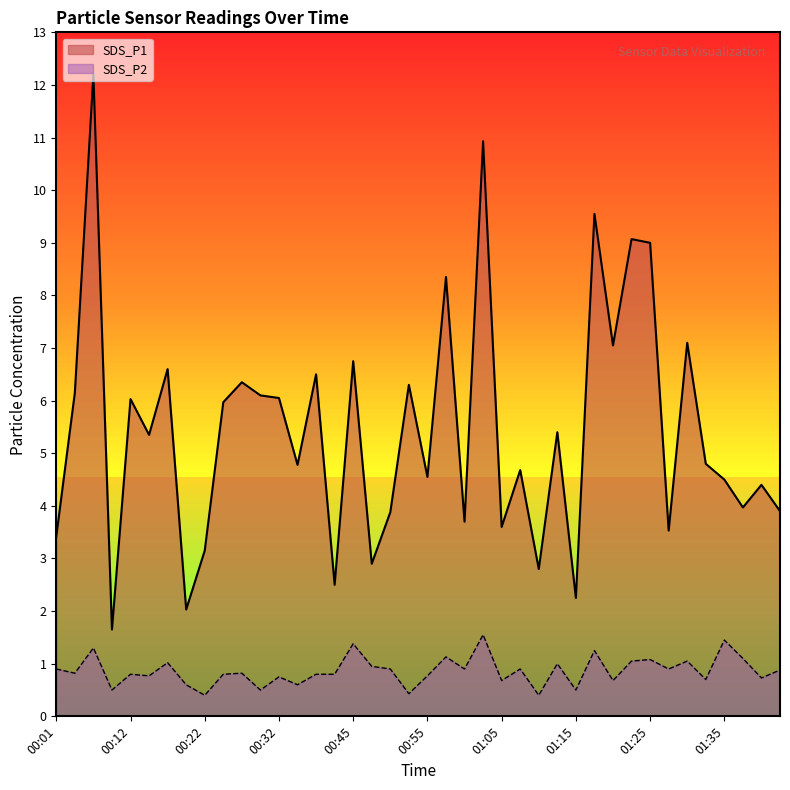

Between 00:34 and 01:12, which series saw the biggest shift?

SDS_P1